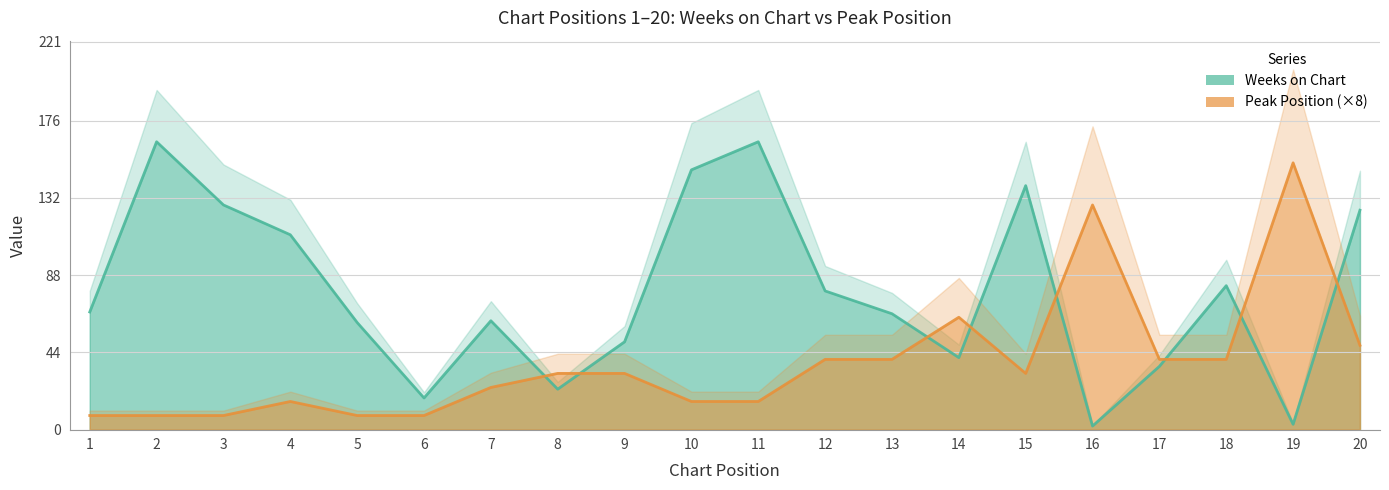

Where does the Peak Position (×8) series first go above 32?

12